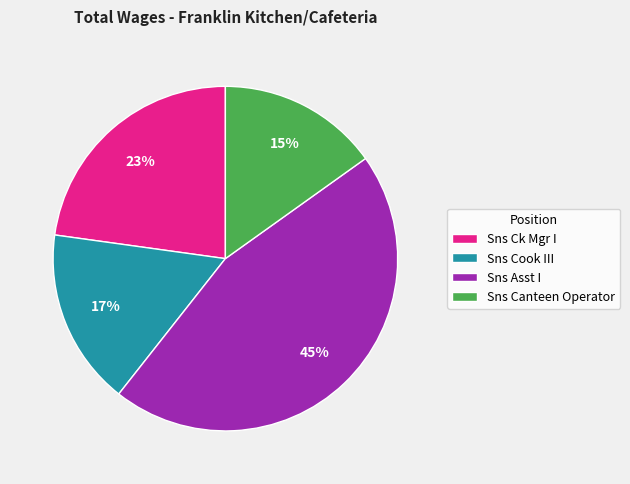

How many slices are in this pie chart?

4